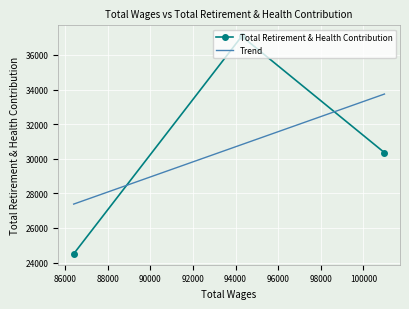

Is this an area chart (filled region under the line)?

No